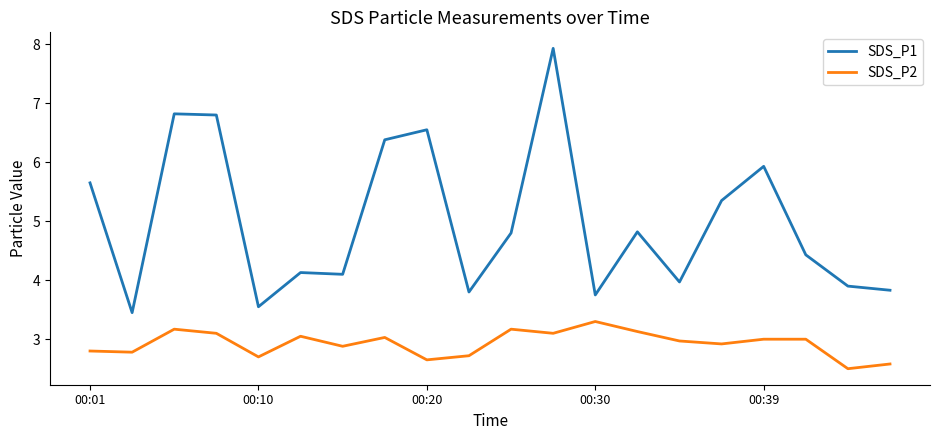

Which series has the largest total across all categories?

SDS_P1